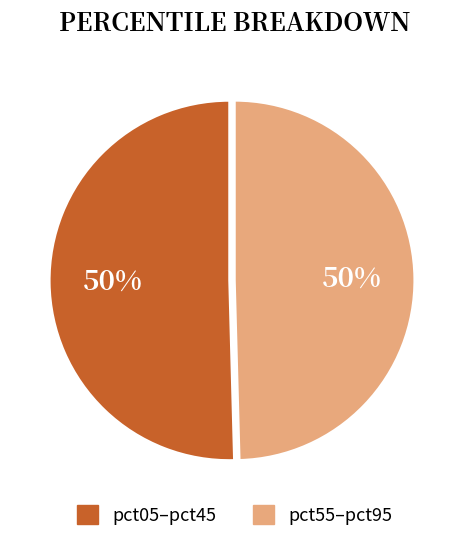

To the nearest percent, what is the average slice percentage?

50%